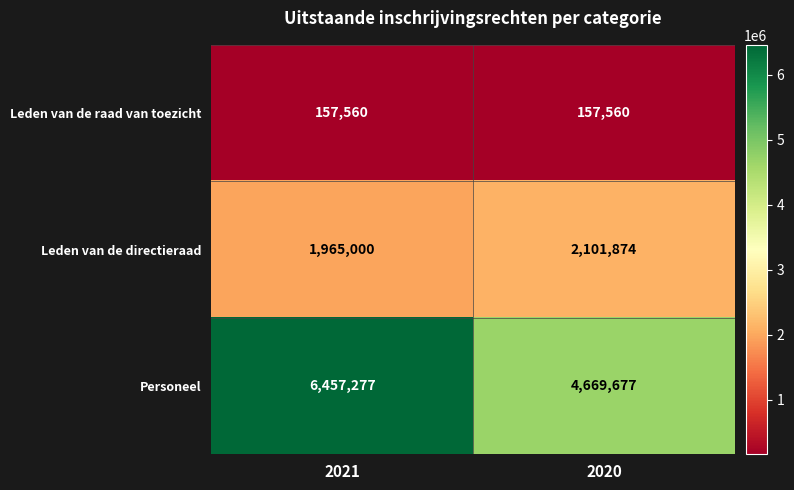

Rank the series at 2020 from lowest to highest value.

Leden van de raad van toezicht, Leden van de directieraad, Personeel